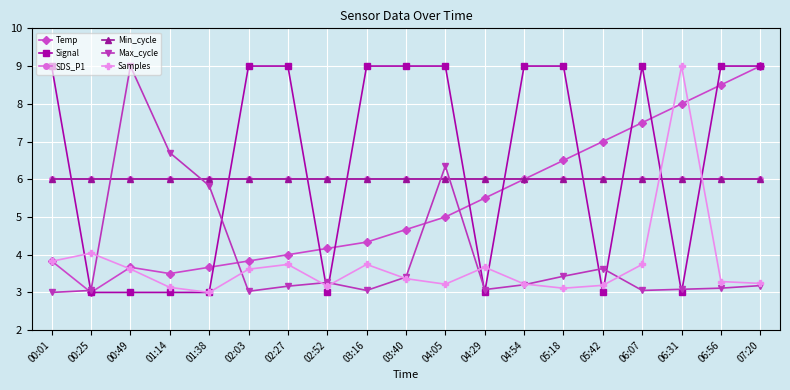

What is the average value of the SDS_P1 series?

6.0